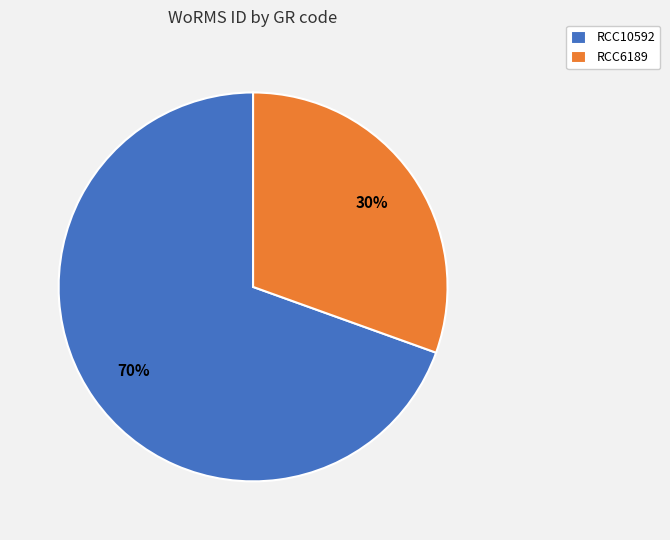

To the nearest percent, what is the combined percentage of RCC6189 and RCC10592?

100%